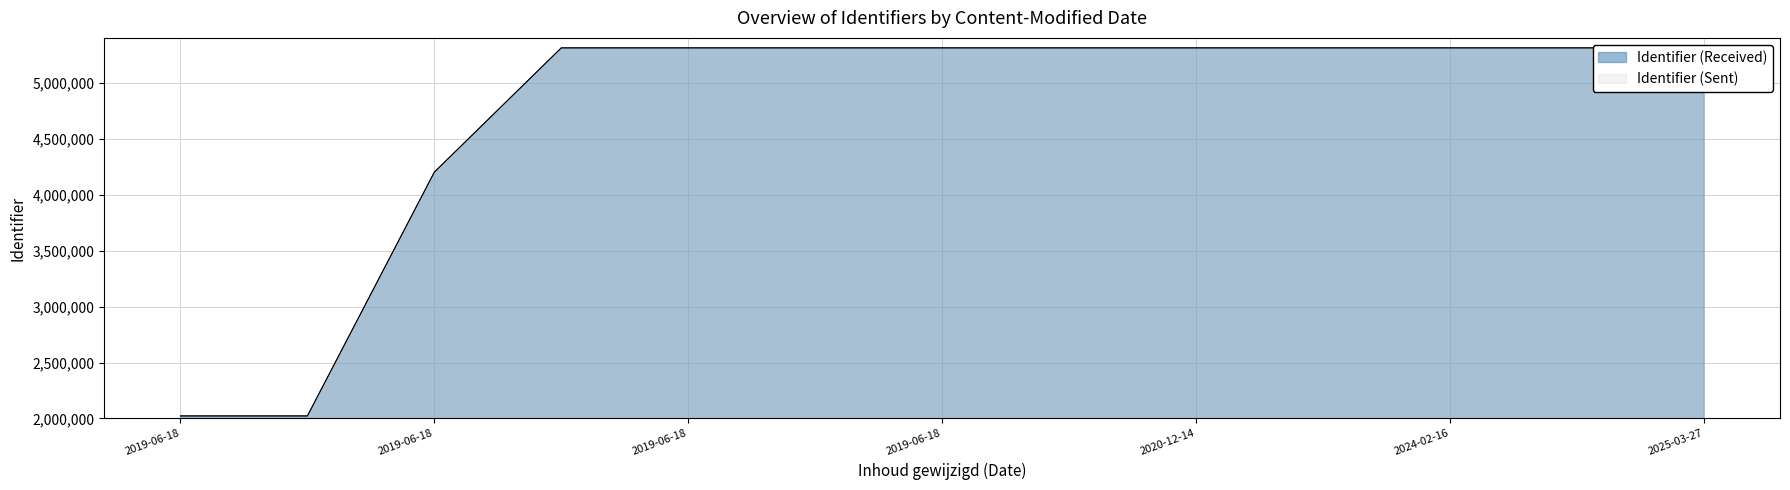

What is the maximum value for Identifier (Received)?

5310807